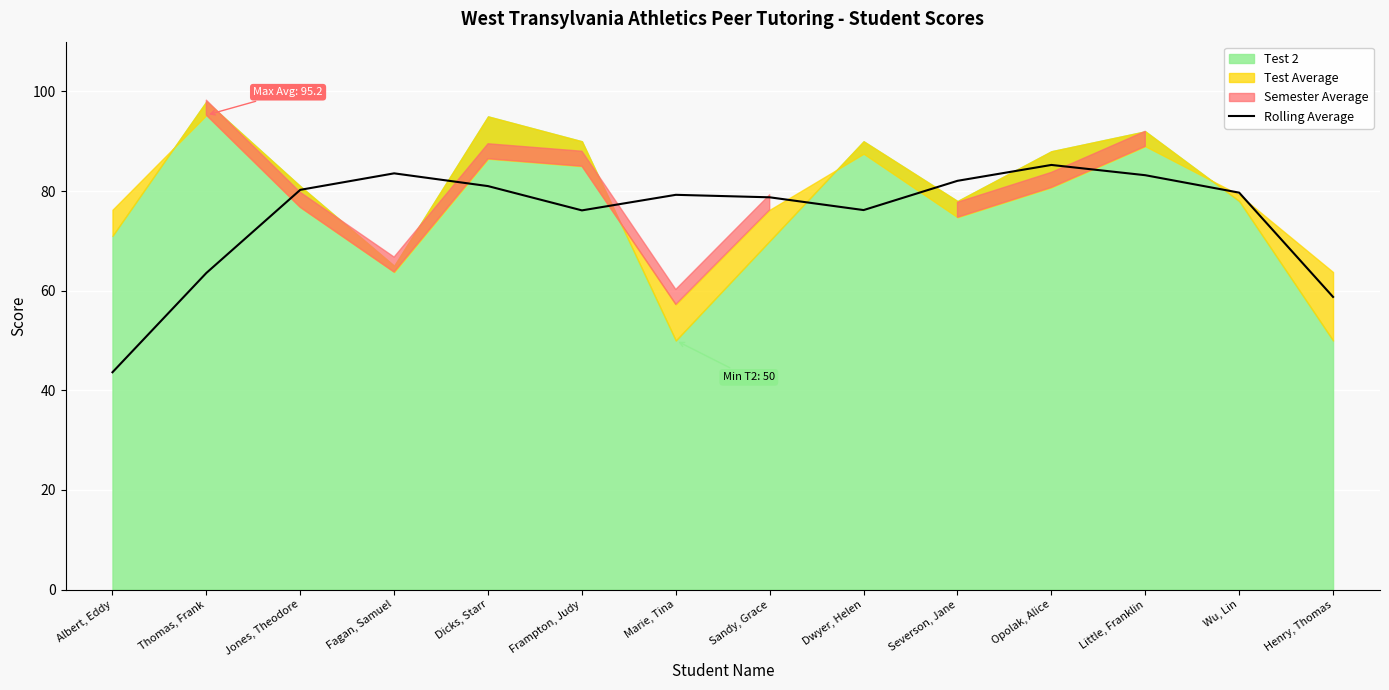

Is it true that the value at Fagan, Samuel is 29.3?

False